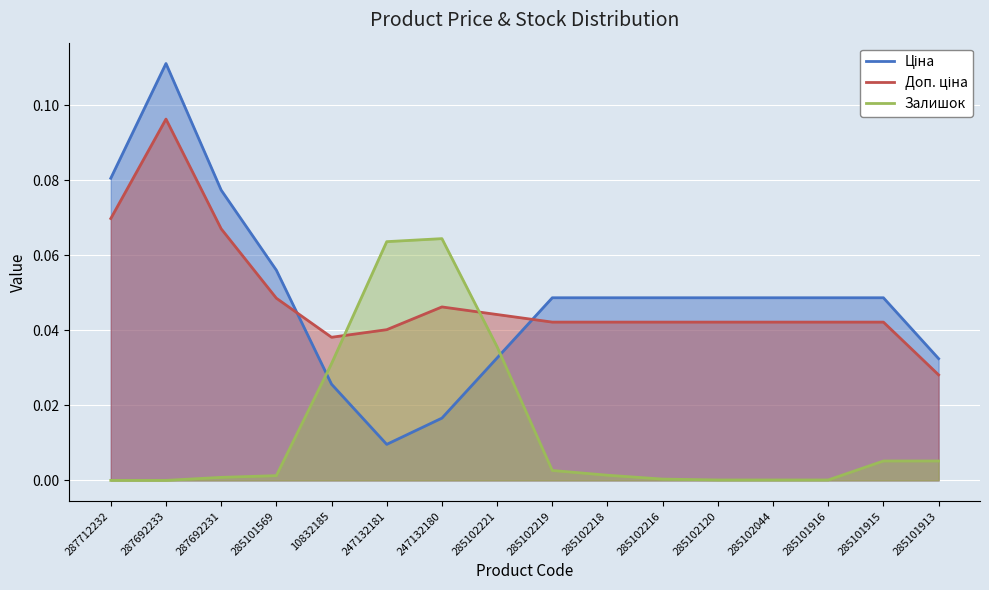

Which series has the largest total across all categories?

Ціна